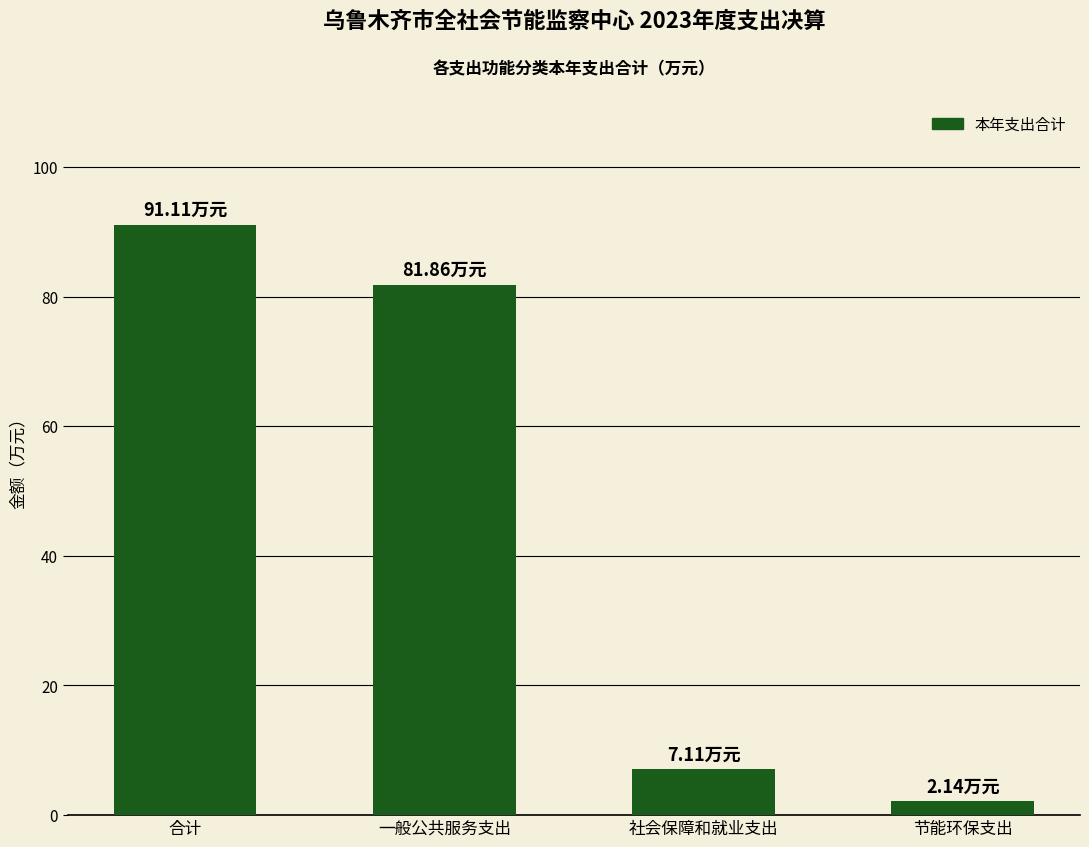

What is the label of the 3rd bar from the left?

社会保障和就业支出